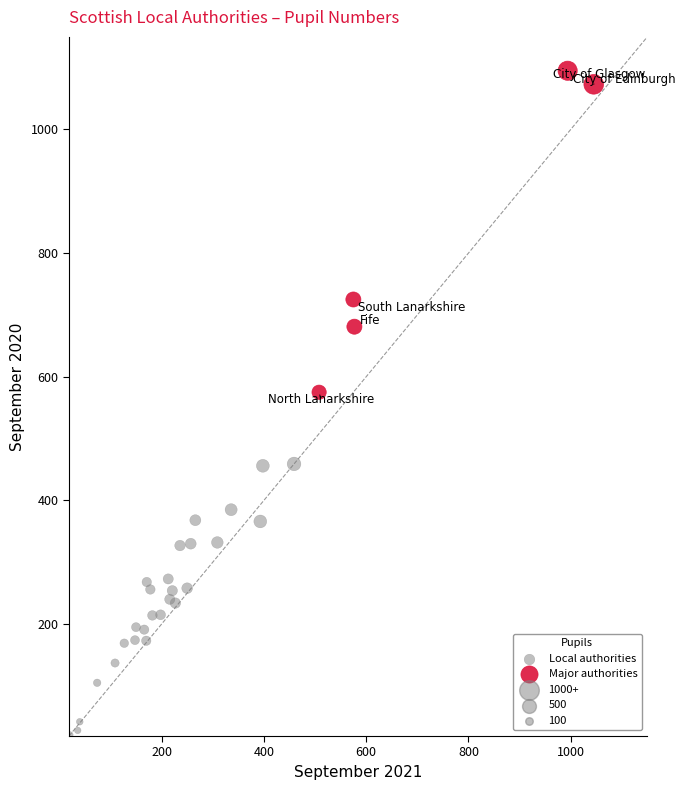

Which series has the widest spread of Y values?

Major authorities